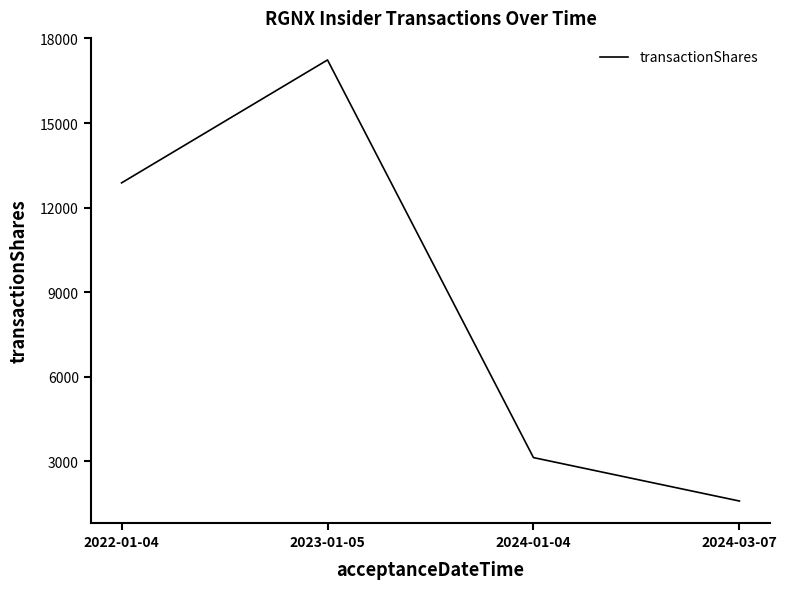

True or false: the data shows 12878 at 2022-01-04.

True